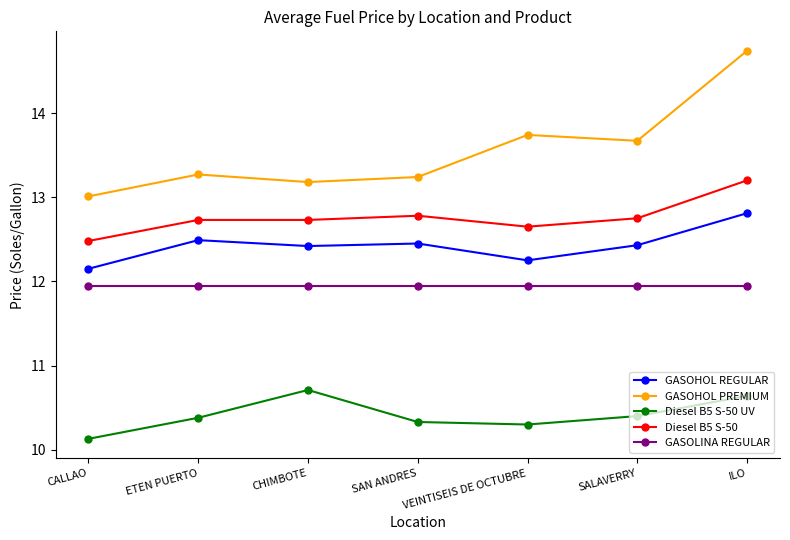

What is the spread (max minus min) of values at SALAVERRY?

3.3